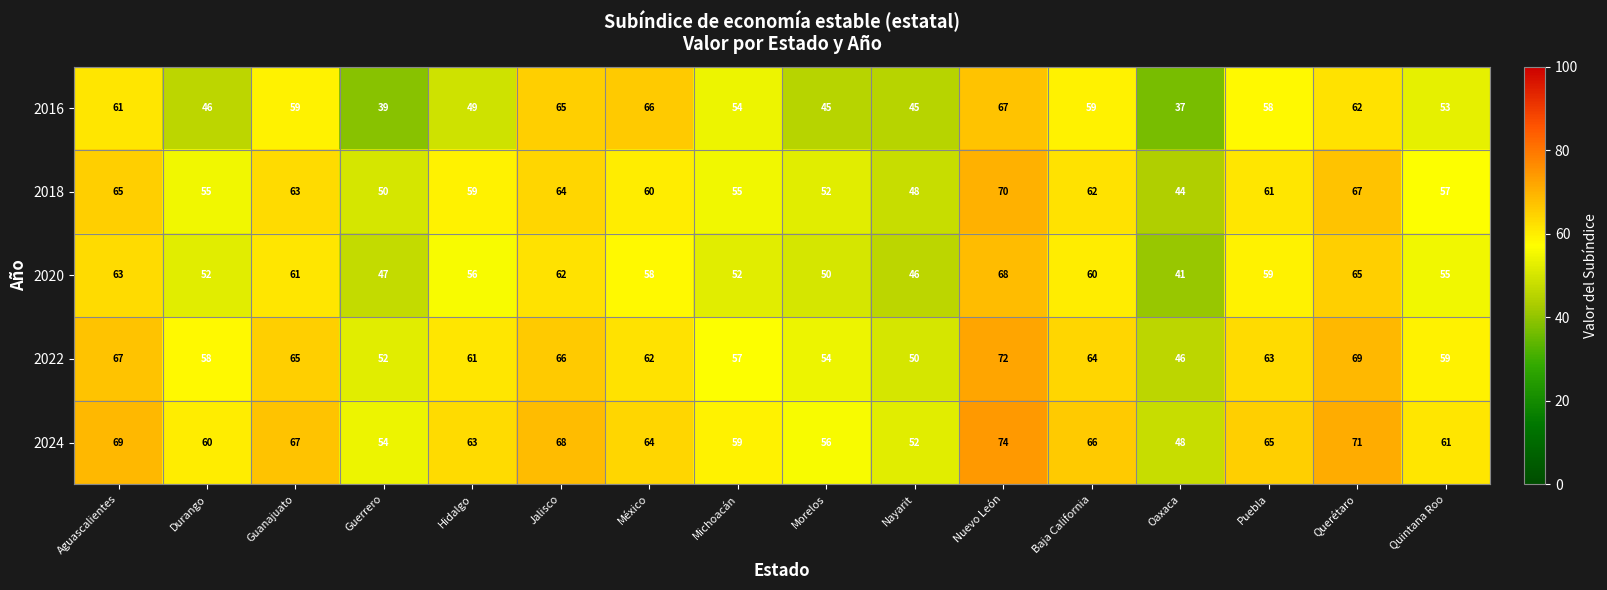

Which series has the widest spread of values?

2016